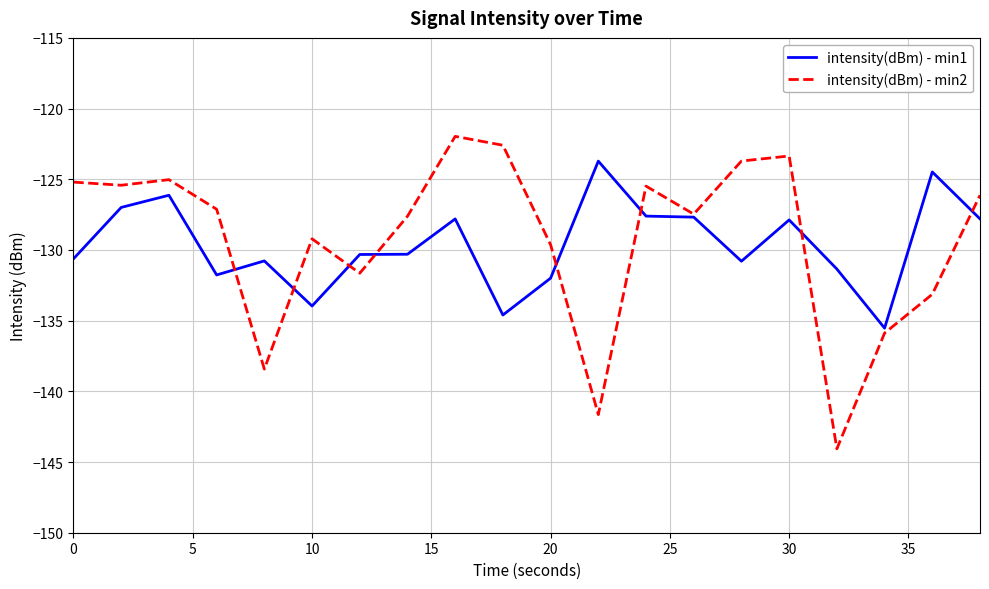

Which series has the widest spread of values?

intensity(dBm) - min2